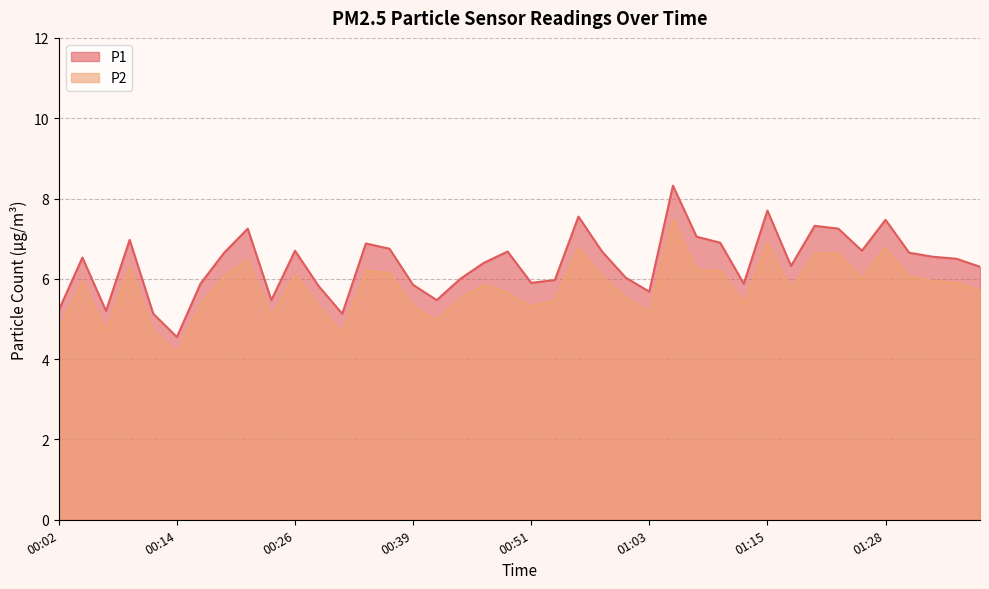

True or false: P1 has a value of 2.2 at 01:23.

False